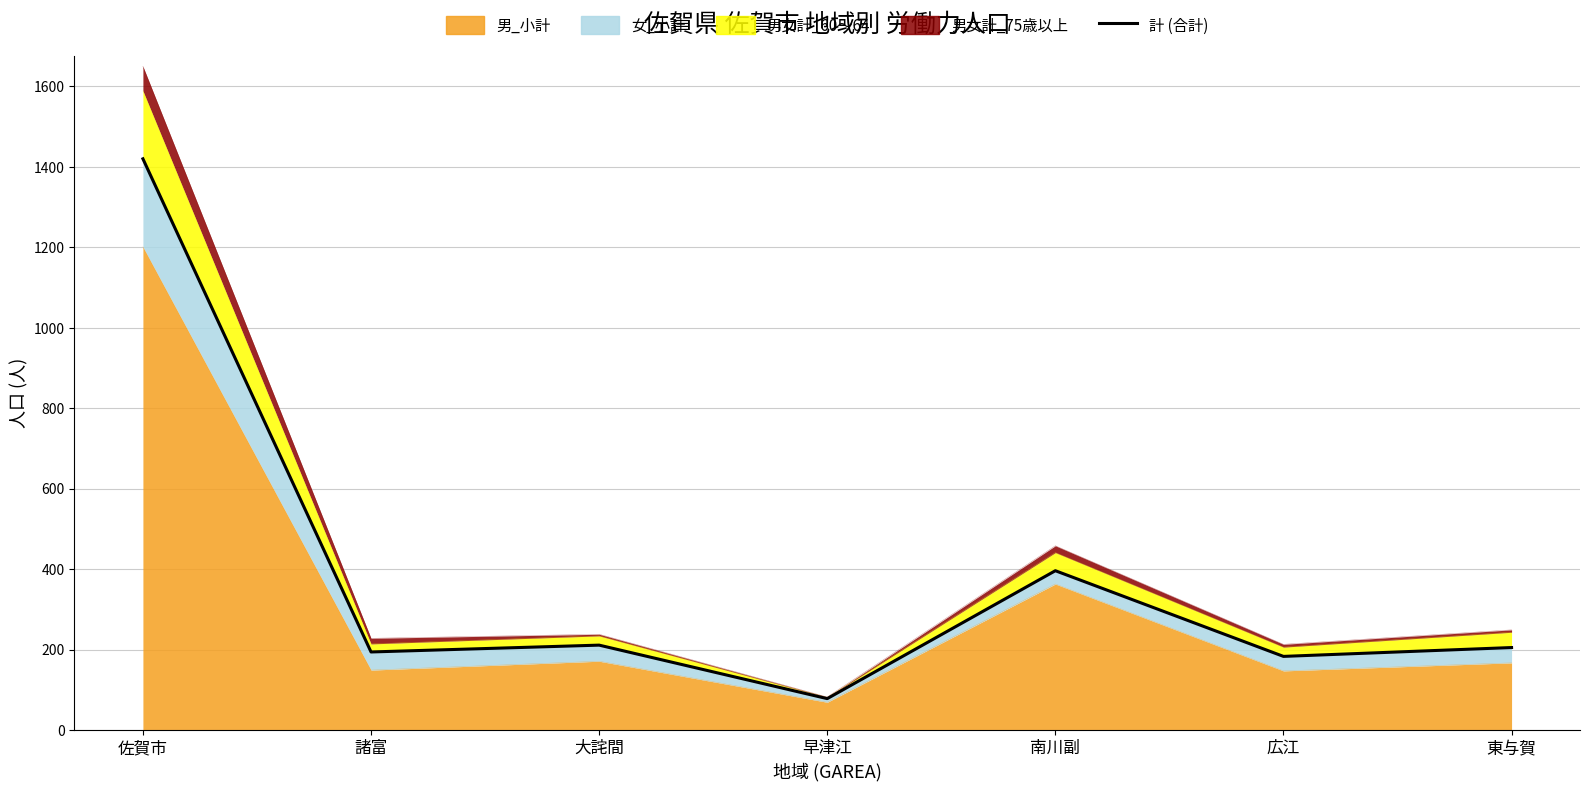

The value at 広江 is 183. True or false?

True